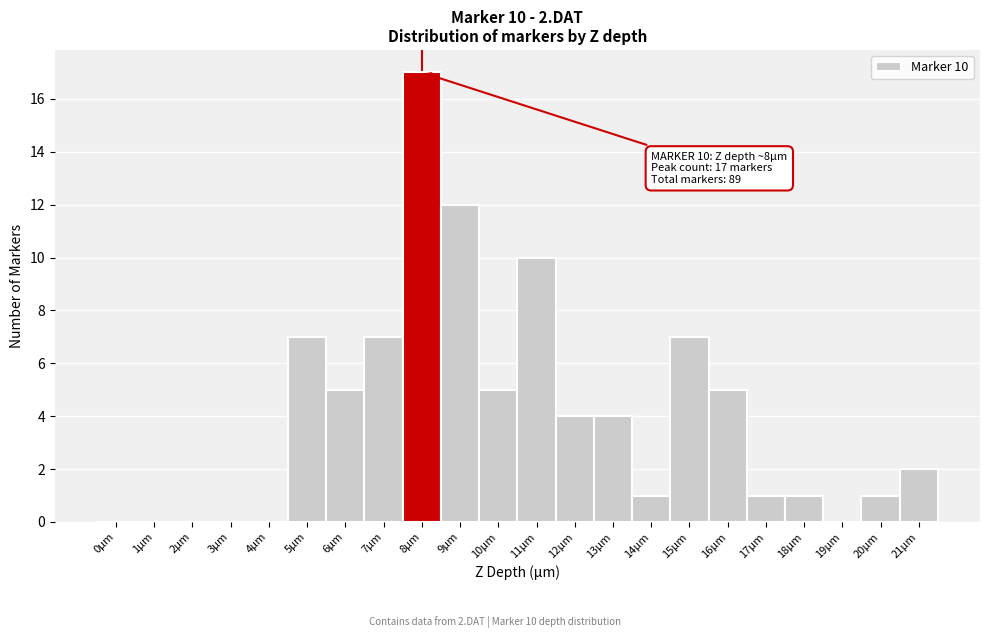

Over which range of the x-axis is the bar tallest?

7.5 to 8.5